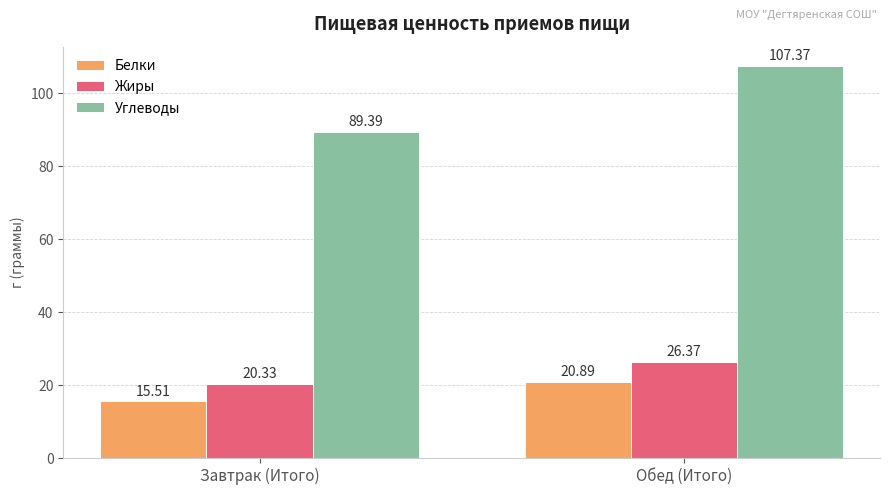

What is the sum of the Белки values at Обед (Итого) and Завтрак (Итого)?

36.4